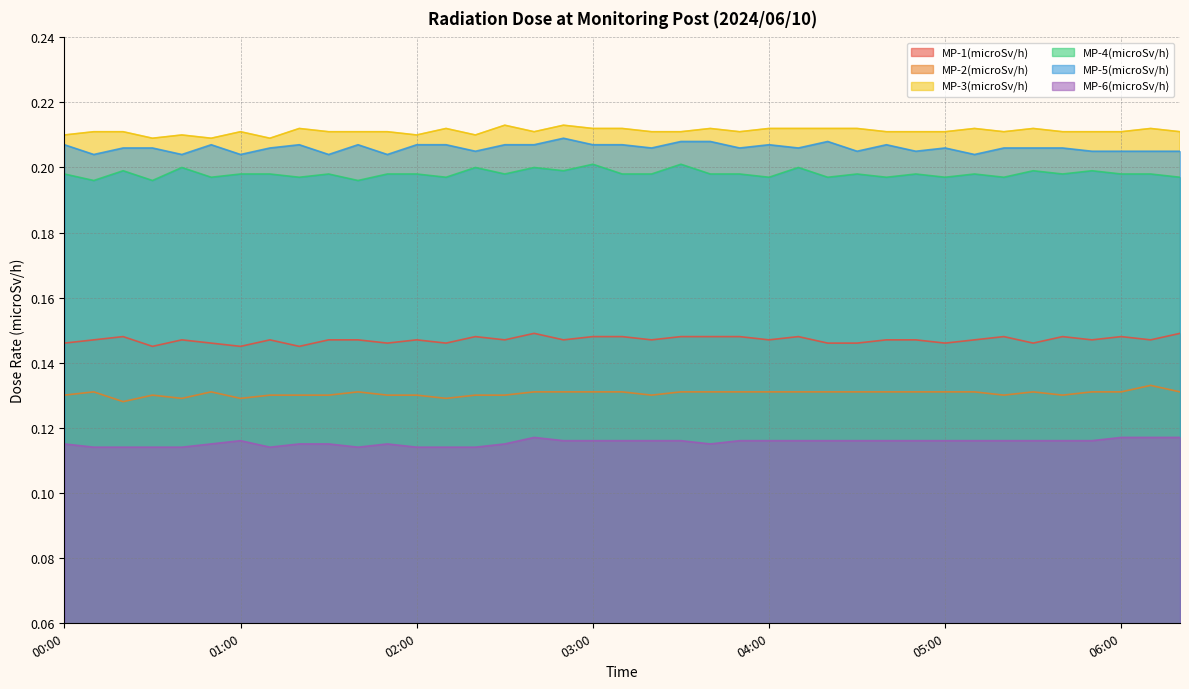

What is the greatest value displayed?

0.2